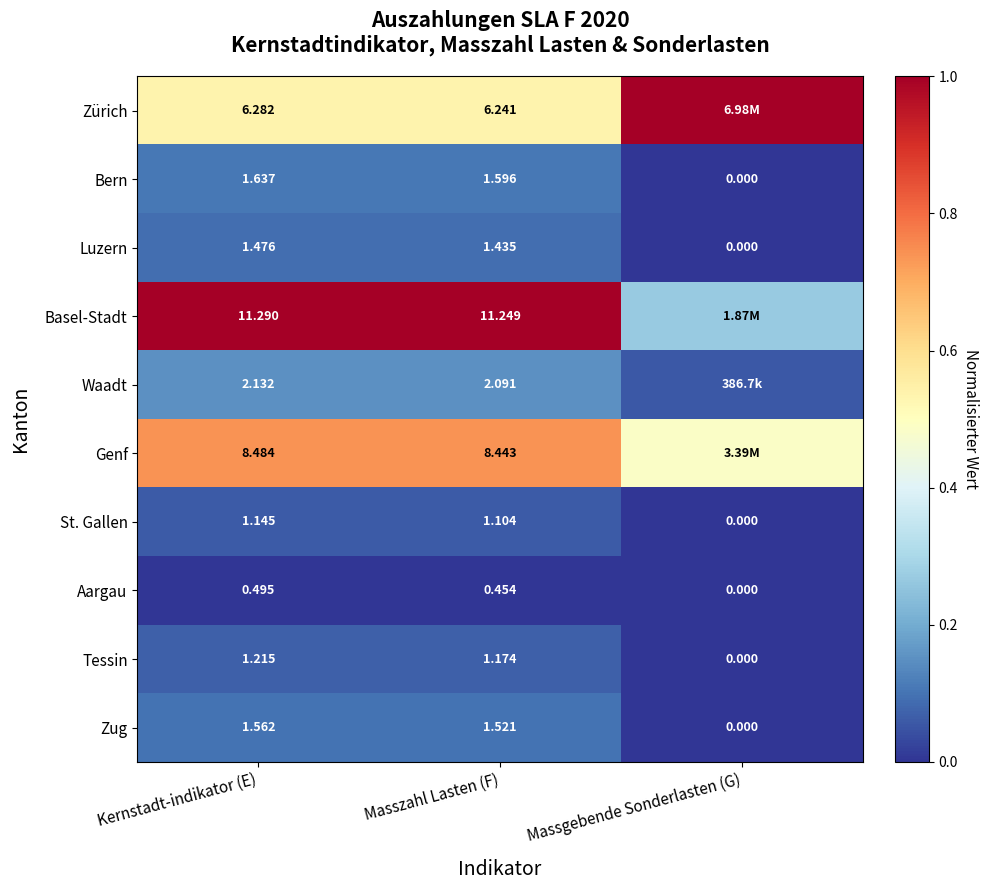

At which label is Bern closest to 0?

Massgebende Sonderlasten (G)